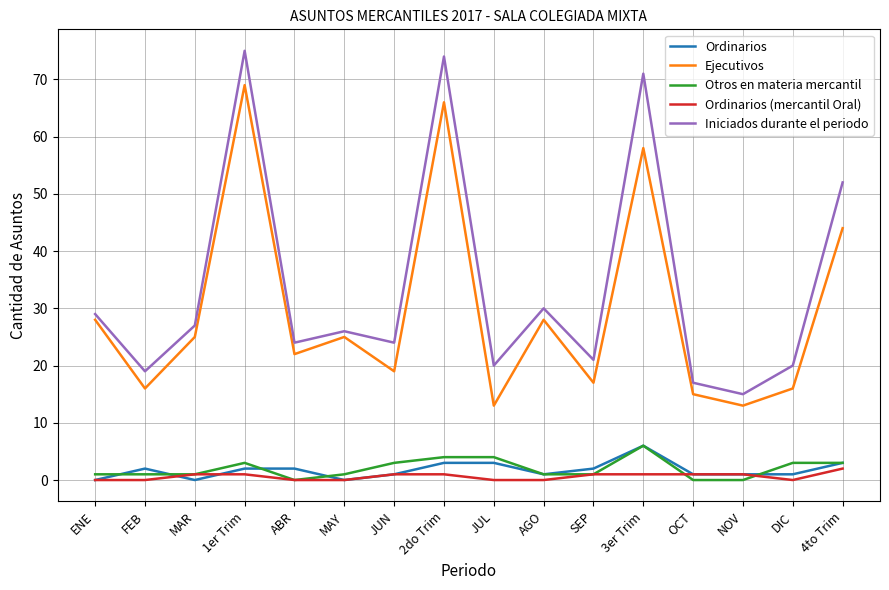

What position from the right is JUN?

10